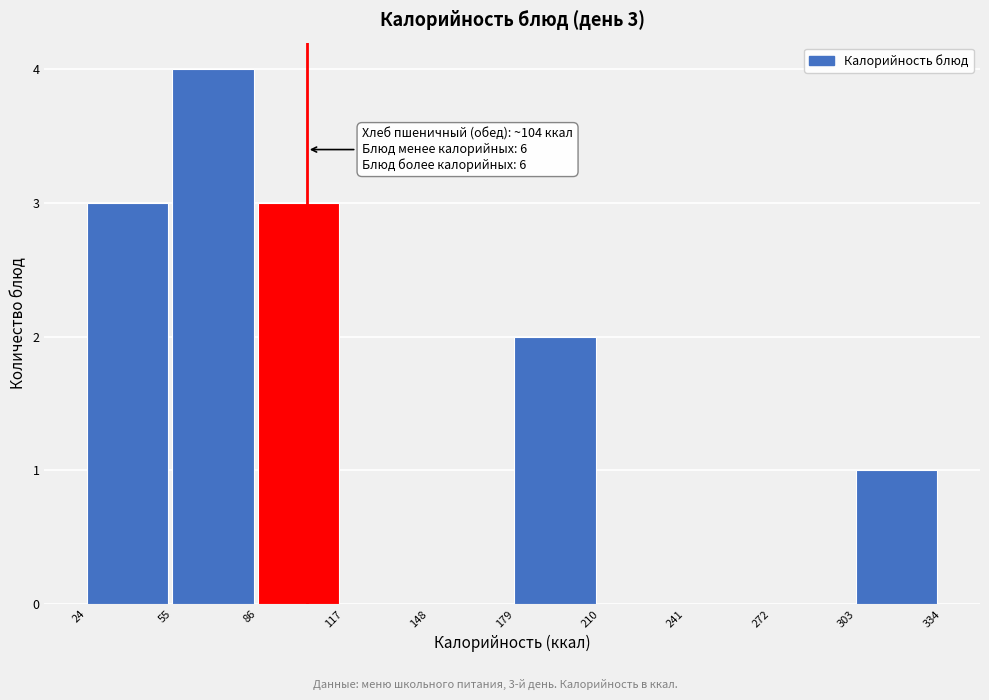

Which range on the x-axis has the tallest bar?

55 to 86